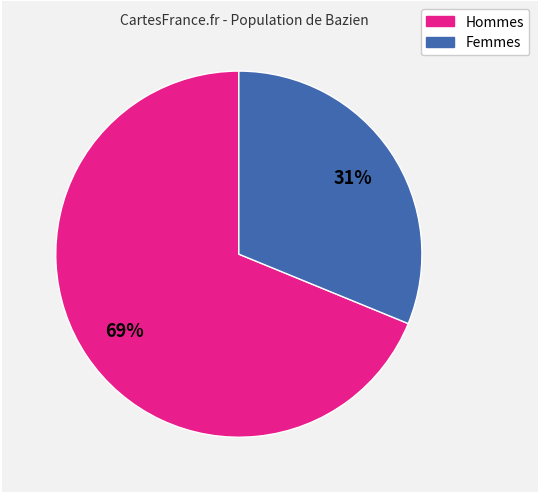

To the nearest percent, what is the average slice percentage?

50%